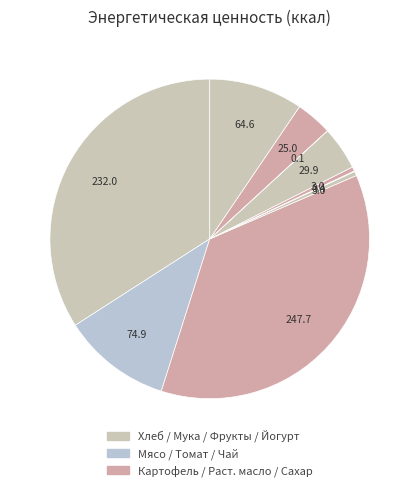

Which slice is the smallest?

Чай